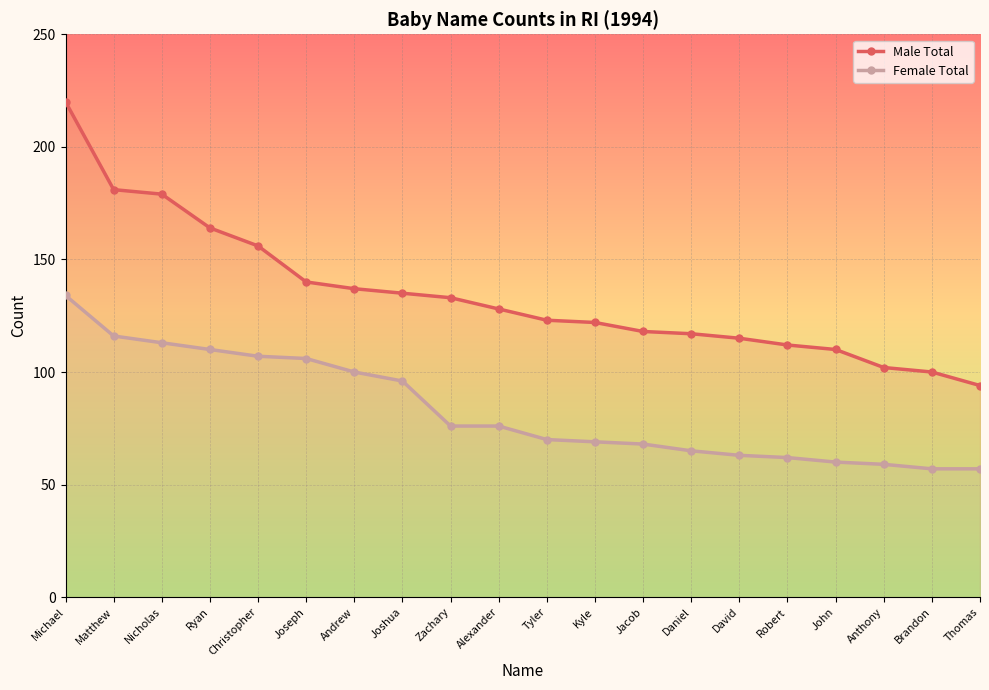

How many lines are shown in the chart?

2